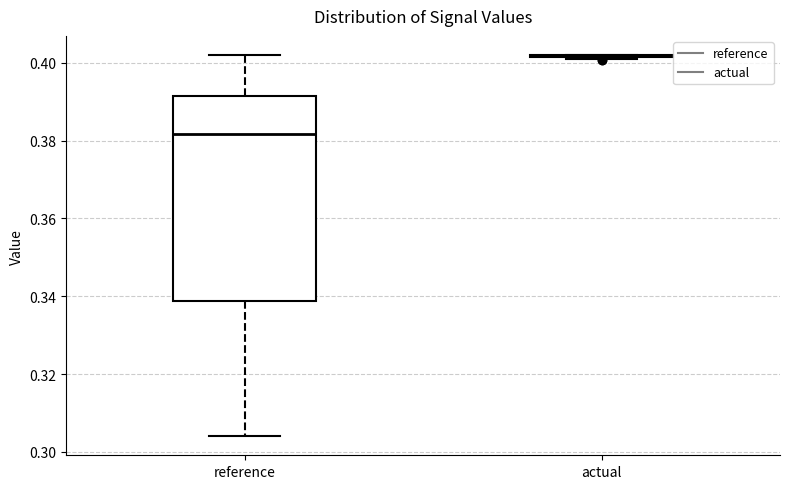

Reading left to right, read every box against the y-axis: the position of its median line, the range the box covers, and the ends of its whiskers. The values are not printed on the chart, so give them approximately, as read against the axis.

reference: median 0.382, box 0.338 to 0.392, whiskers 0.304 to 0.402
actual: box collapsed to a line at 0.402, whiskers 0.402 to 0.402